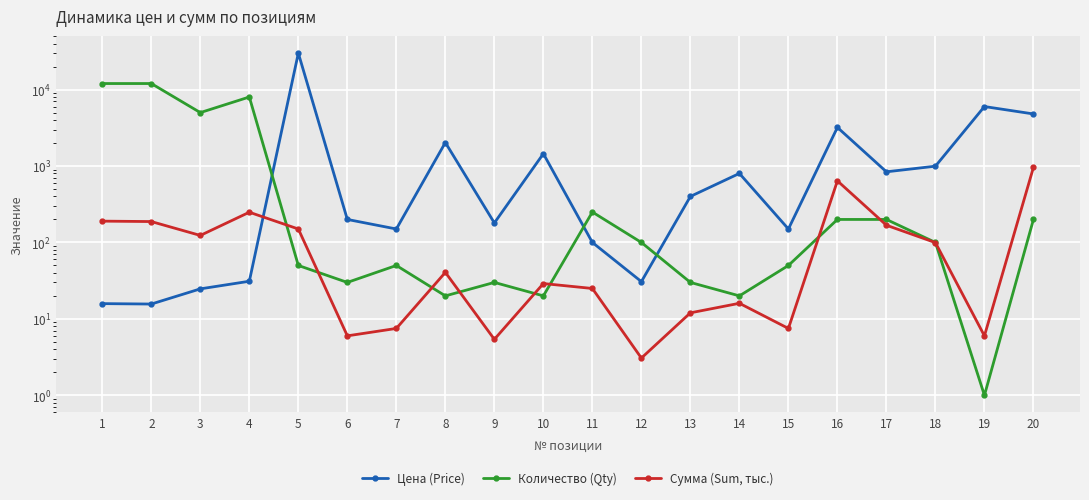

Where do Сумма (Sum, тыс.) and Цена (Price) first cross each other?

4 and 5